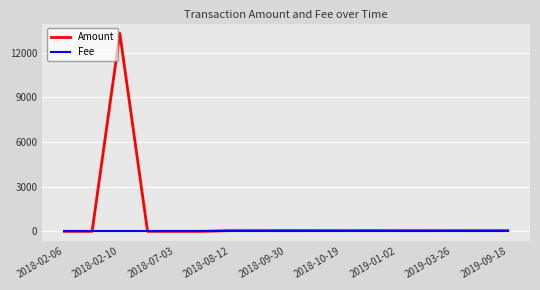

Rank the series by their average value, from highest to lowest.

Amount, Fee